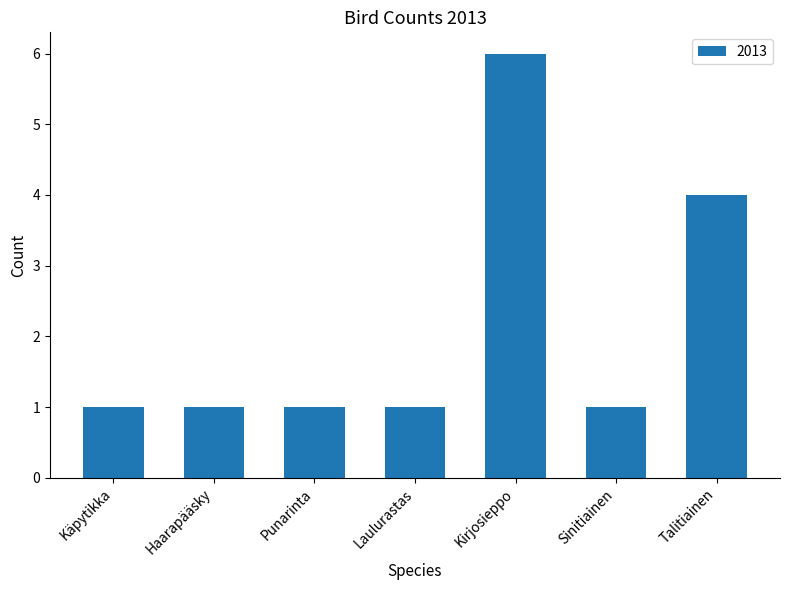

Reading left to right, extract all data points from this chart.

Käpytikka=1	Haarapääsky=1	Punarinta=1	Laulurastas=1	Kirjosieppo=6	Sinitiainen=1	Talitiainen=4